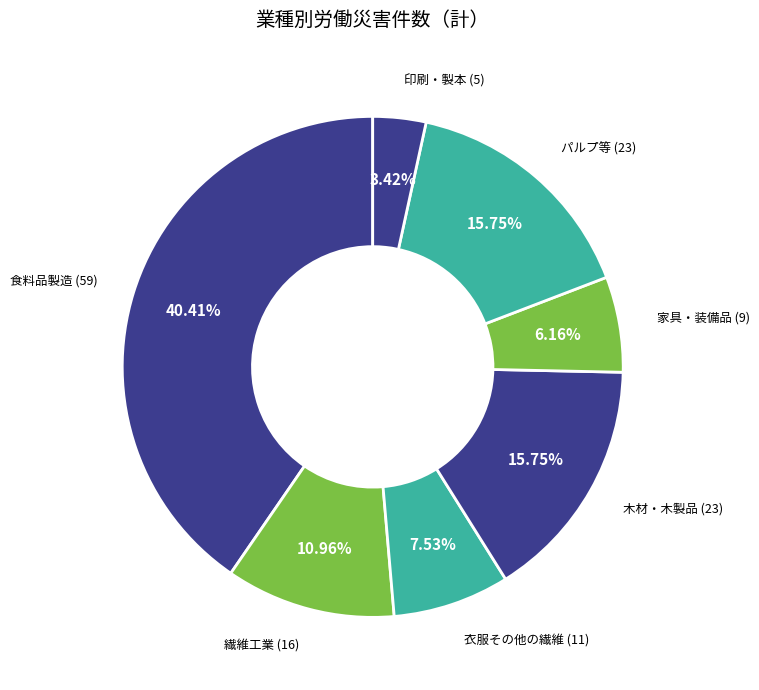

Which slice is the smallest?

印刷・製本